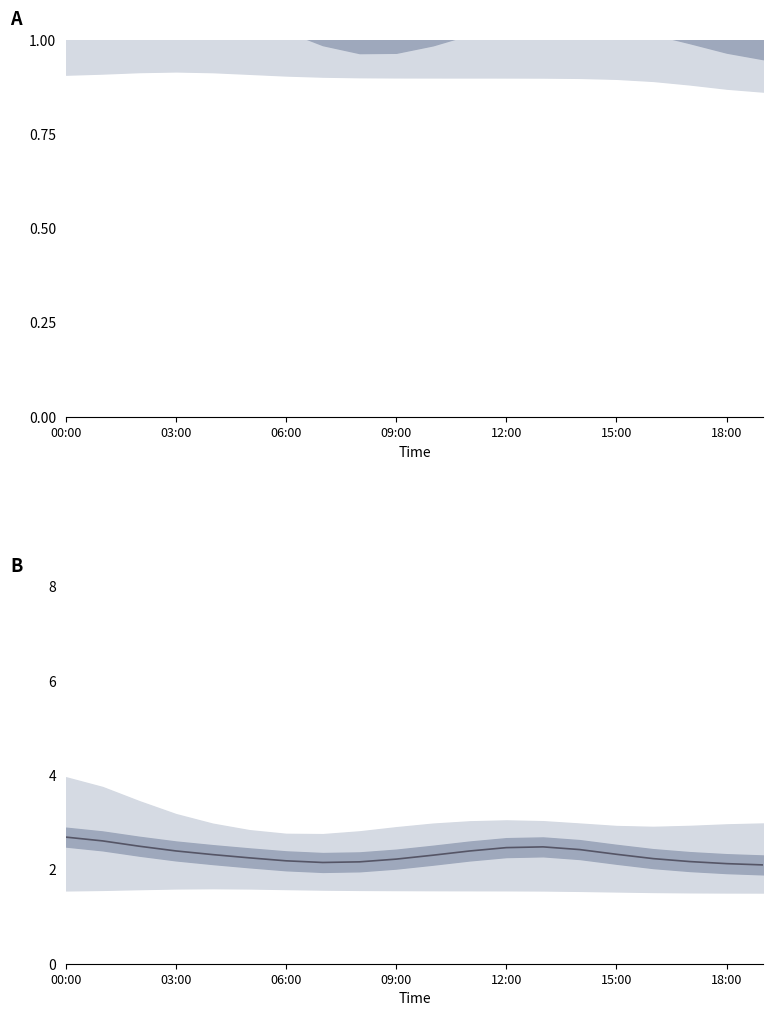

What is the difference between the maximum and minimum values in the P1 series?

0.6